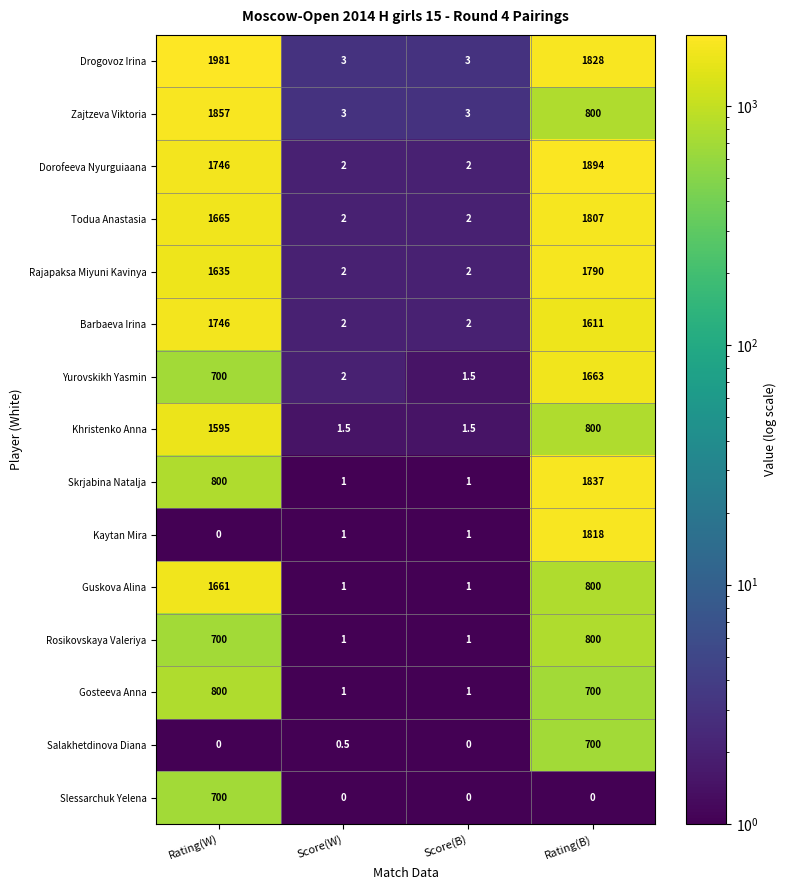

What is the total value across all series at Rating(B)?

18848.0